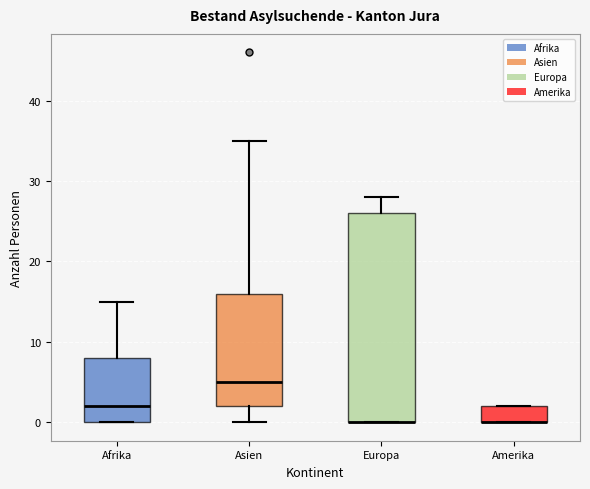

Where does the lower whisker of the box for Asien end on the y-axis? The values are not printed on the chart, so give them approximately, as read against the axis.

0